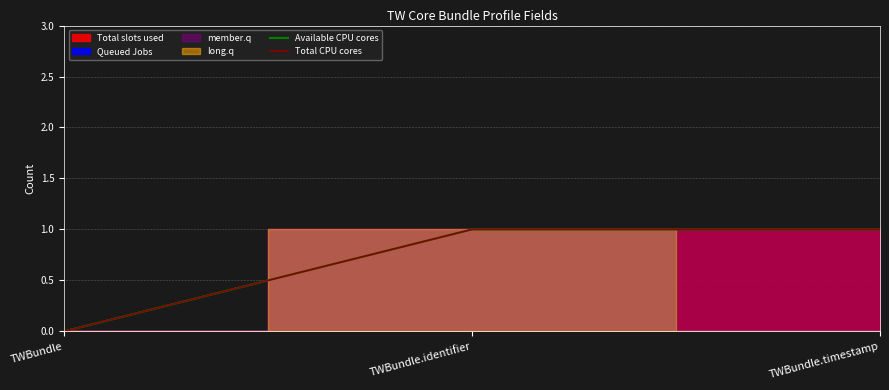

Rank the categories by Available CPU cores value from lowest to highest.

TWBundle, TWBundle.identifier, TWBundle.timestamp